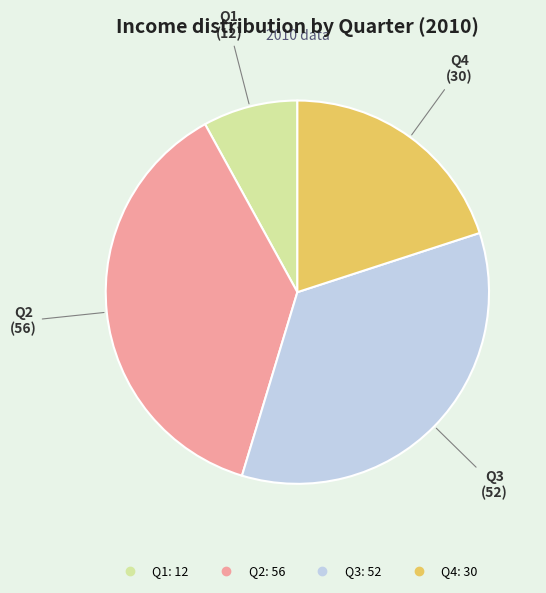

Between Q1 and Q3, which is larger?

Q3